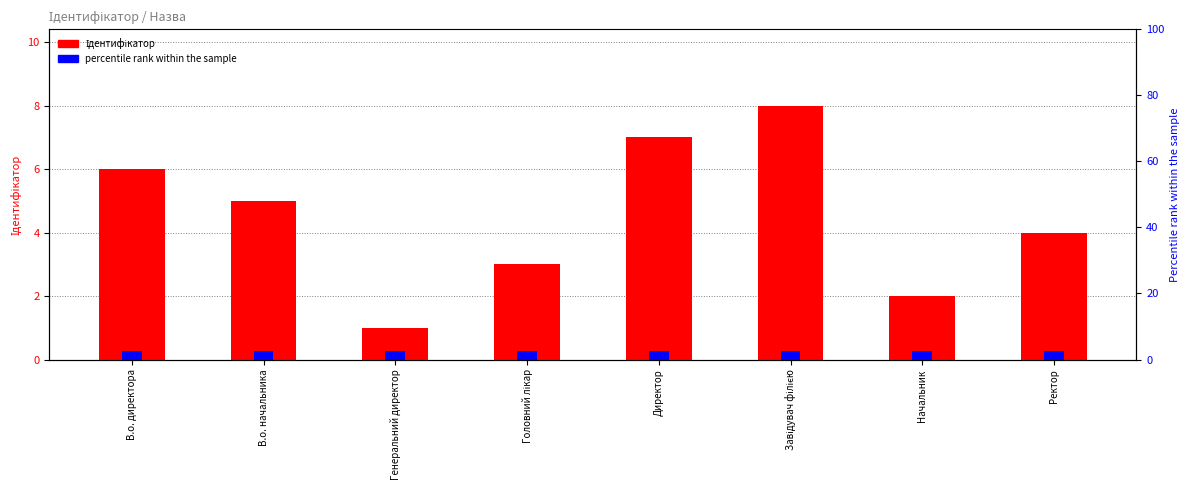

The value of percentile rank within the sample at В.о. начальника is 1.0. True or false?

False